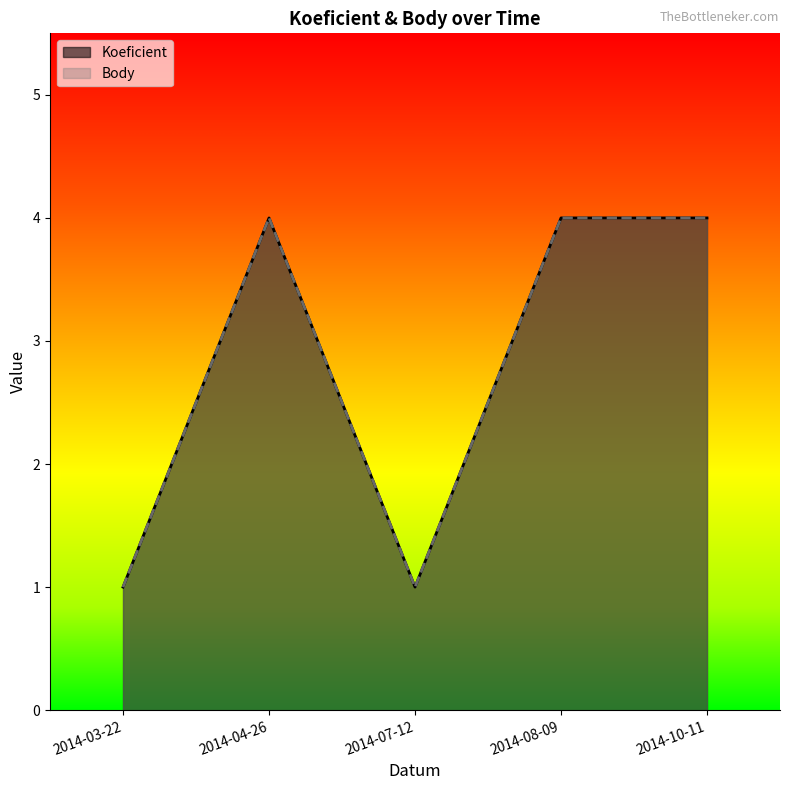

Rank the series by their maximum value, from highest to lowest.

Koeficient, Body